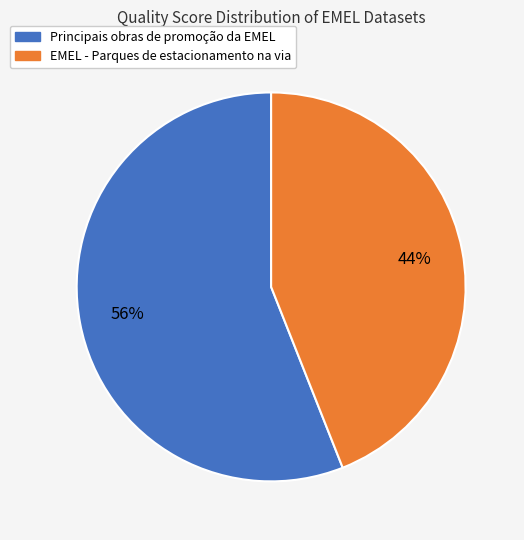

Is the sum of EMEL - Parques de estacionamento na via and Principais obras de promoção da EMEL greater than half?

Yes